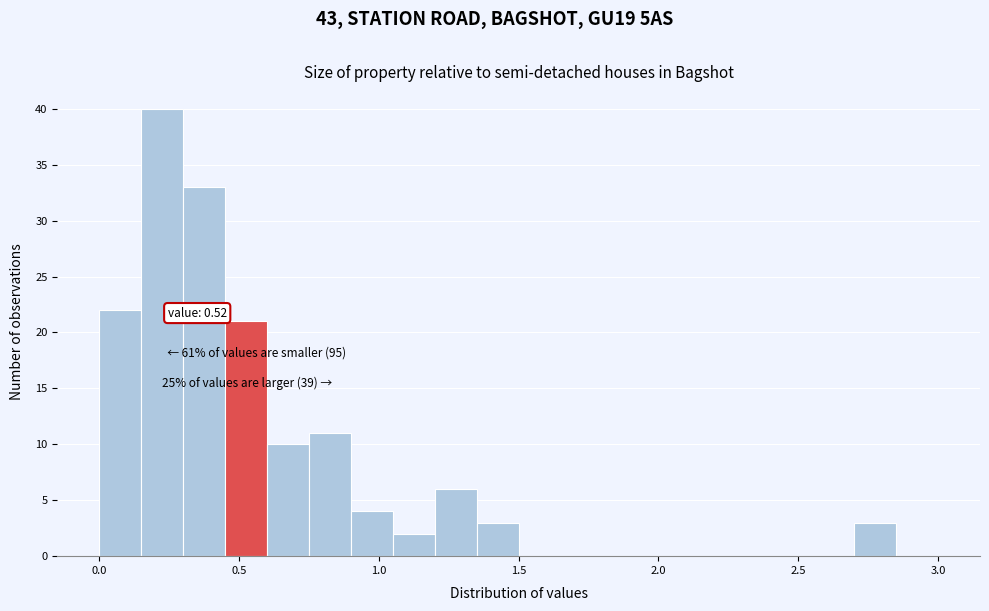

Around what value on the x-axis is the tallest bar? Give the approximate position of its centre, as read against the axis.

0.25